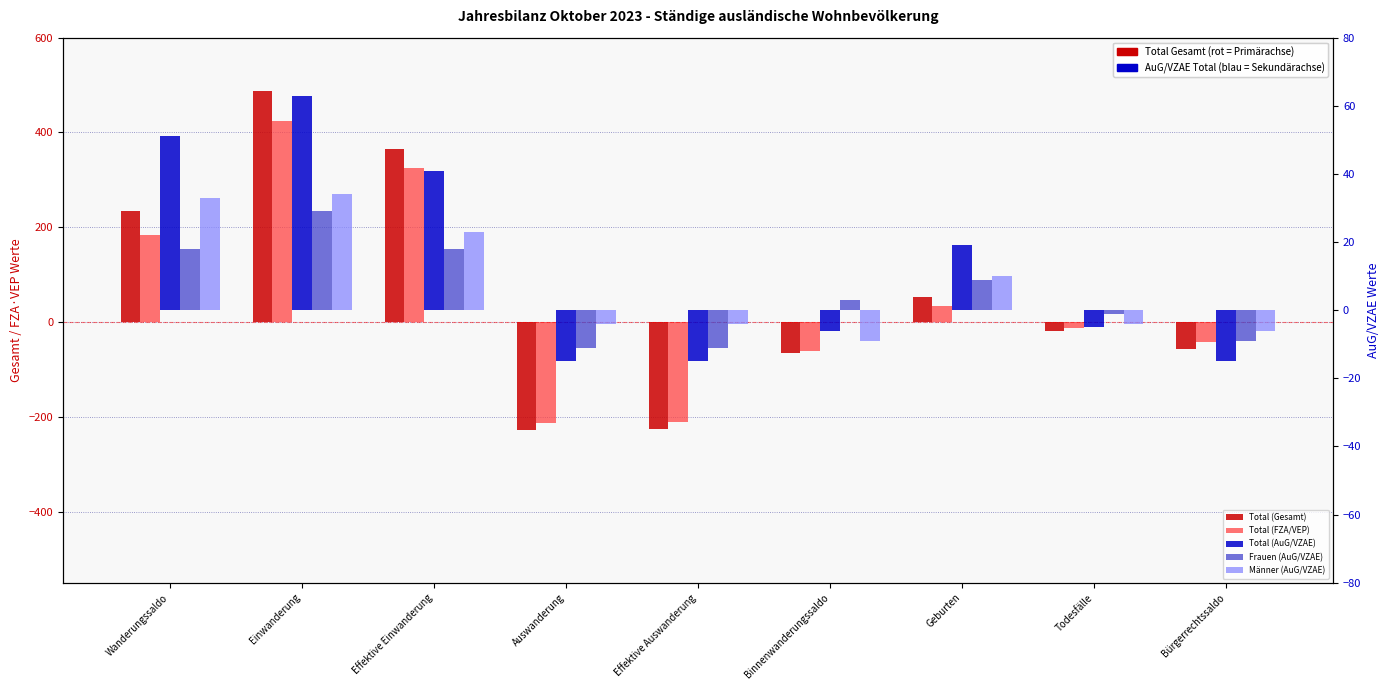

The value of Total (FZA/VEP) at Wanderungssaldo is 184. True or false?

True